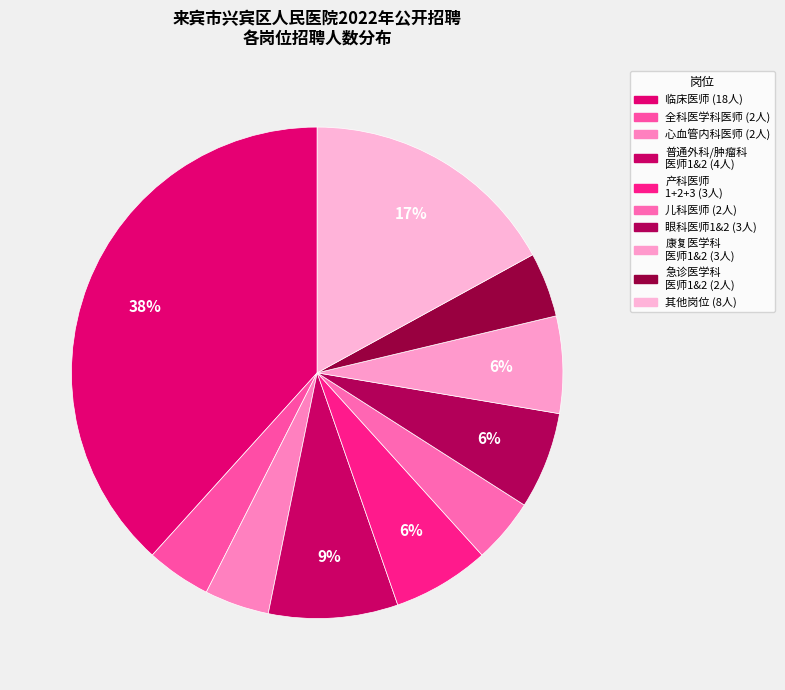

How many segments does this pie chart have?

10